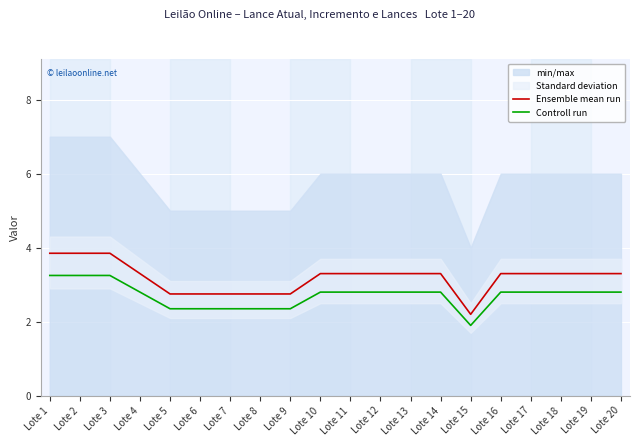

What is the sum of all Ensemble mean run values?

63.8